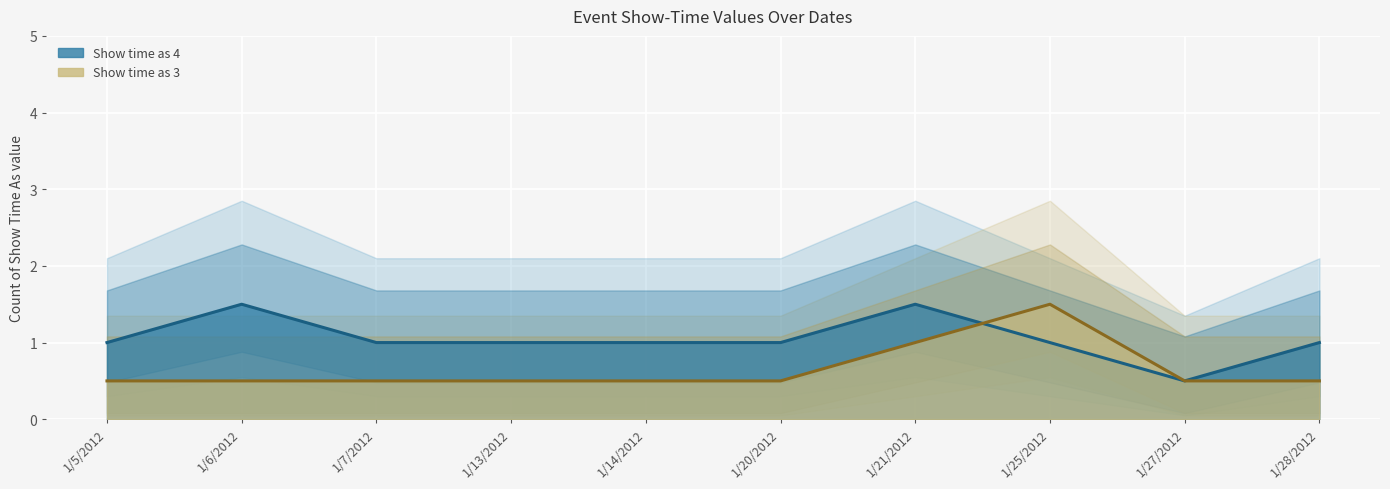

What is the label of the 7th point from the left?

1/21/2012